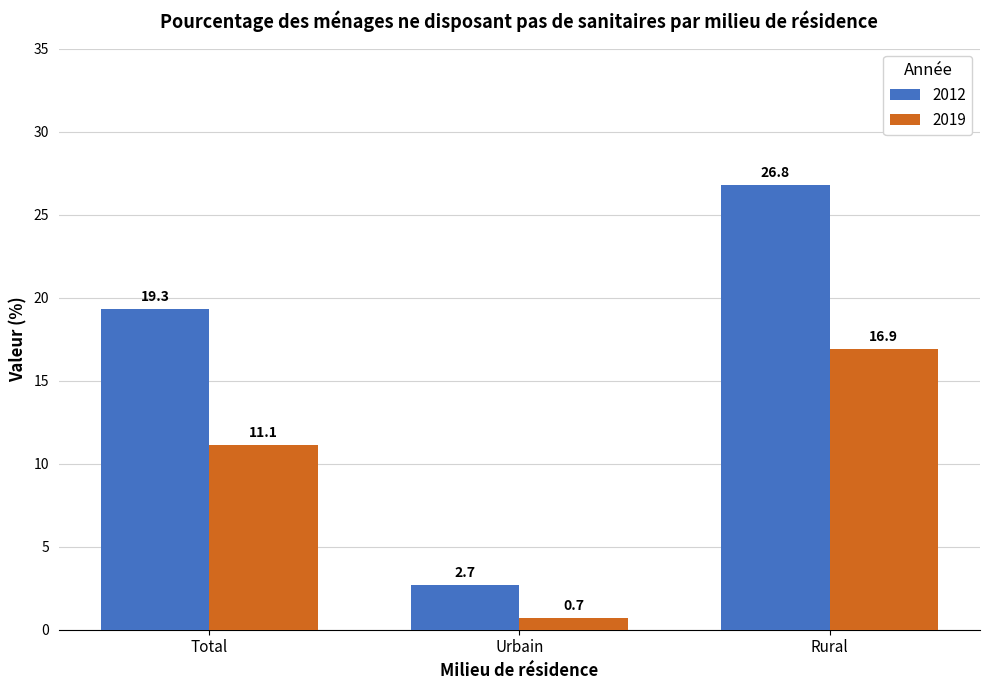

Rank the series by their average value, from lowest to highest.

2019, 2012